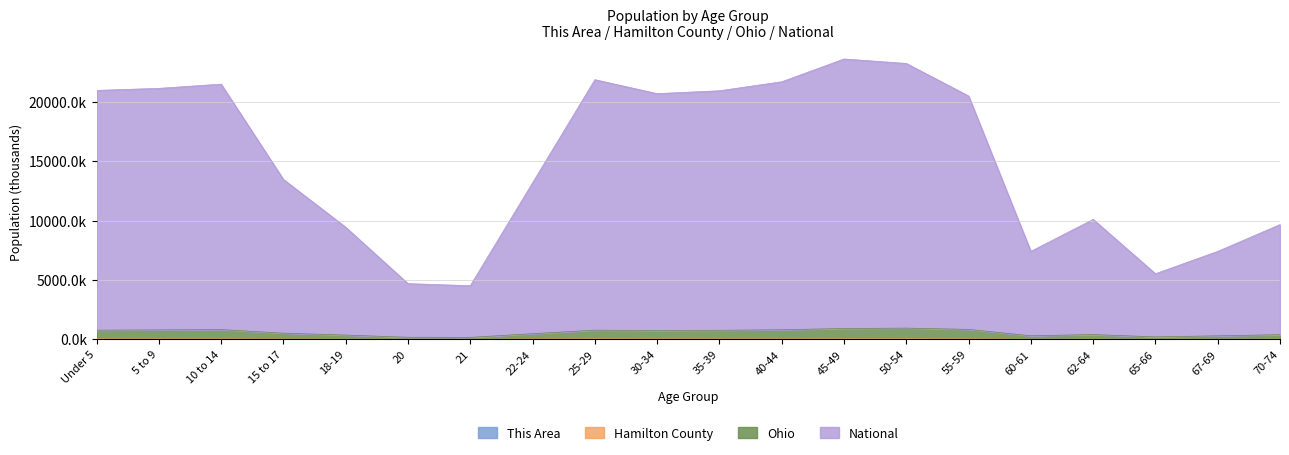

True or false: This Area has more than 1 interior local peaks.

True